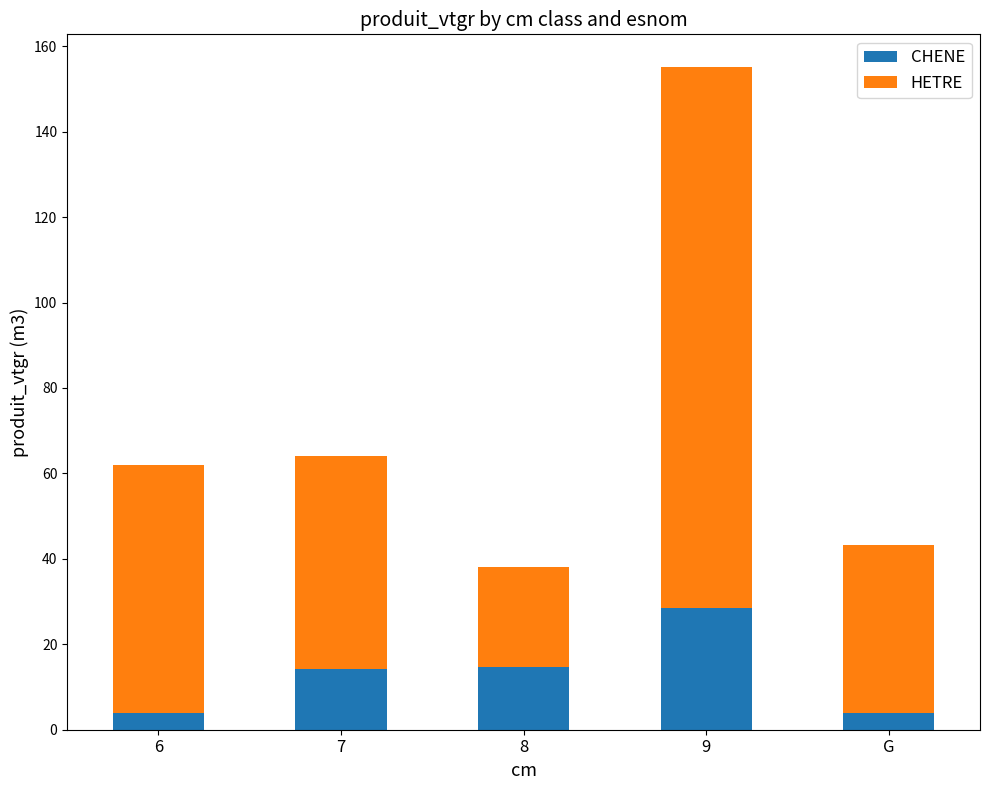

Which category has the highest value in the CHENE series?

9